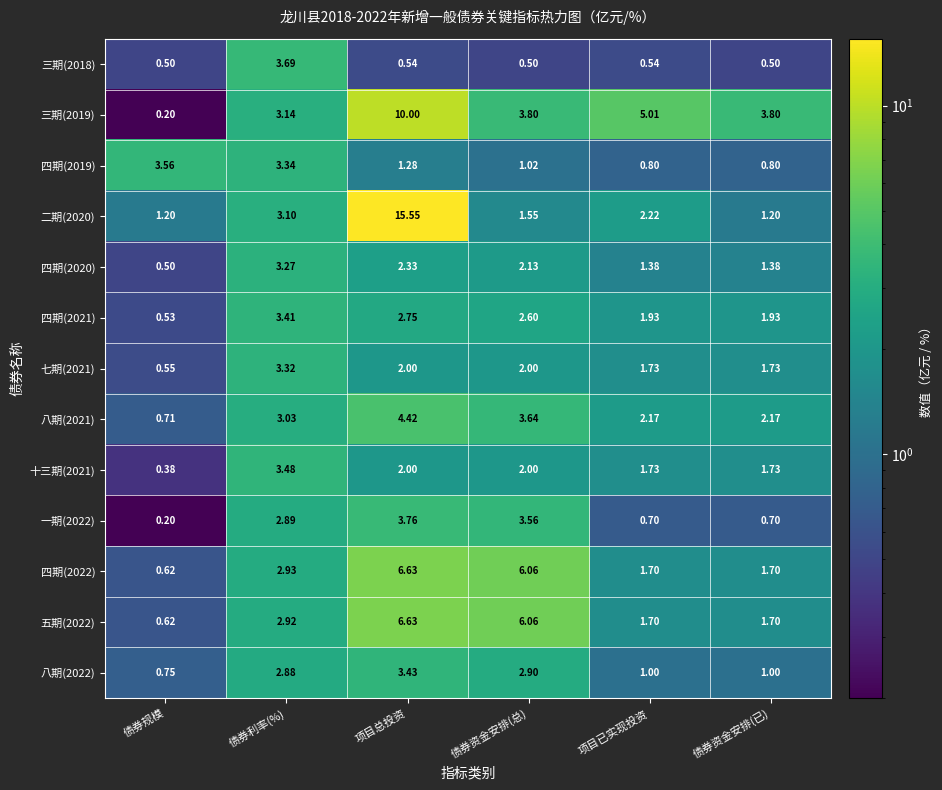

At which label is 二期(2020) closest to 8?

债券利率(%)